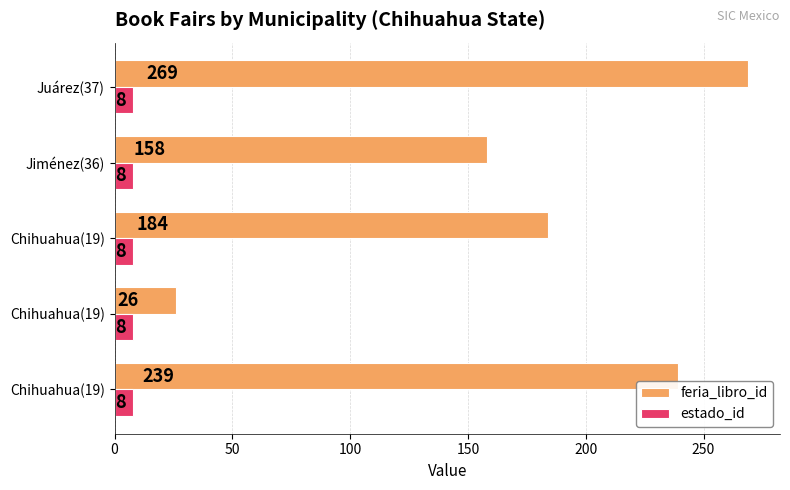

How many data points does each series have?

5